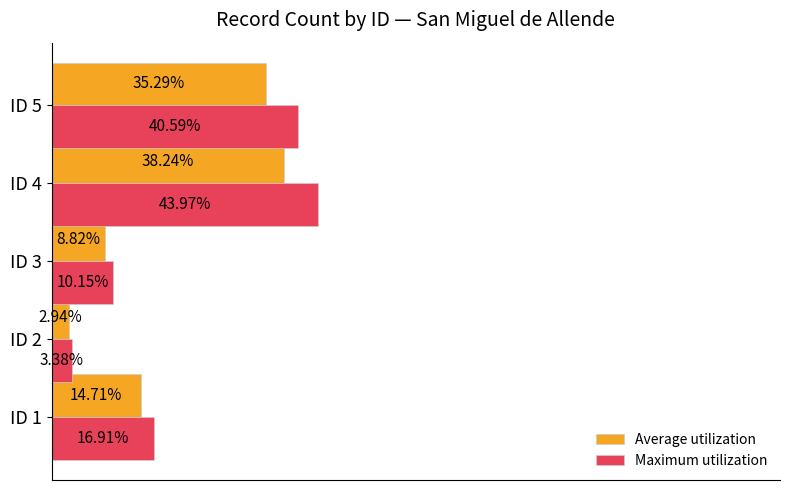

Between ID 1 and ID 3, which series saw the biggest shift?

Maximum utilization